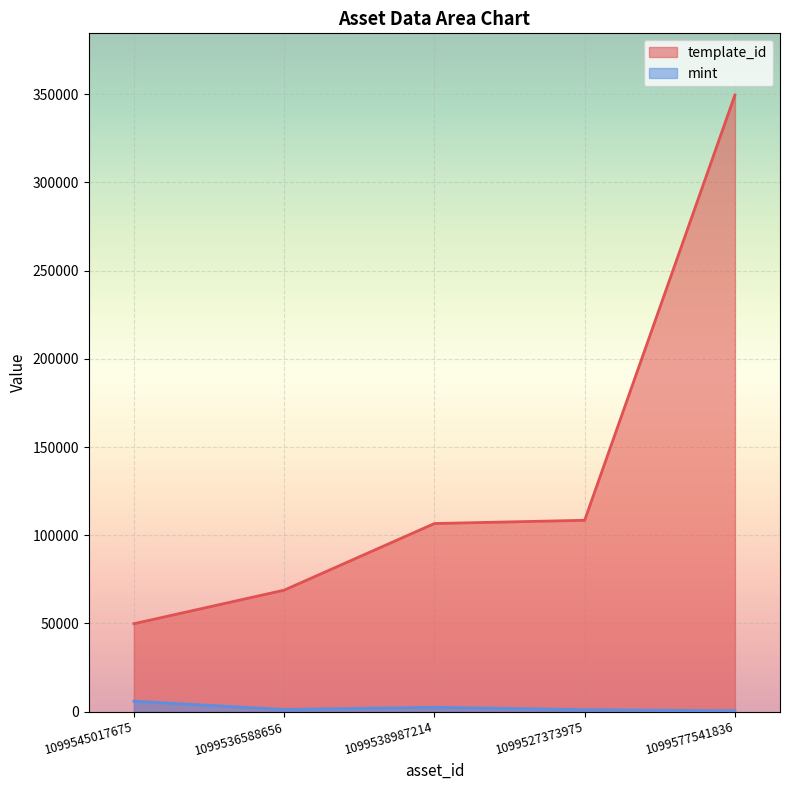

Reading left to right, list all the values displayed in this chart.

template_id: 49849	68874	106640	108484	349523
mint: 5947	1227	2481	1123	473